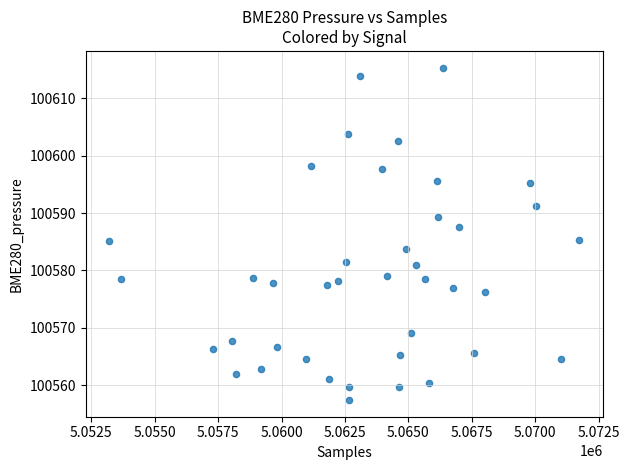

What is the range of X values (max minus min)?

18537.0